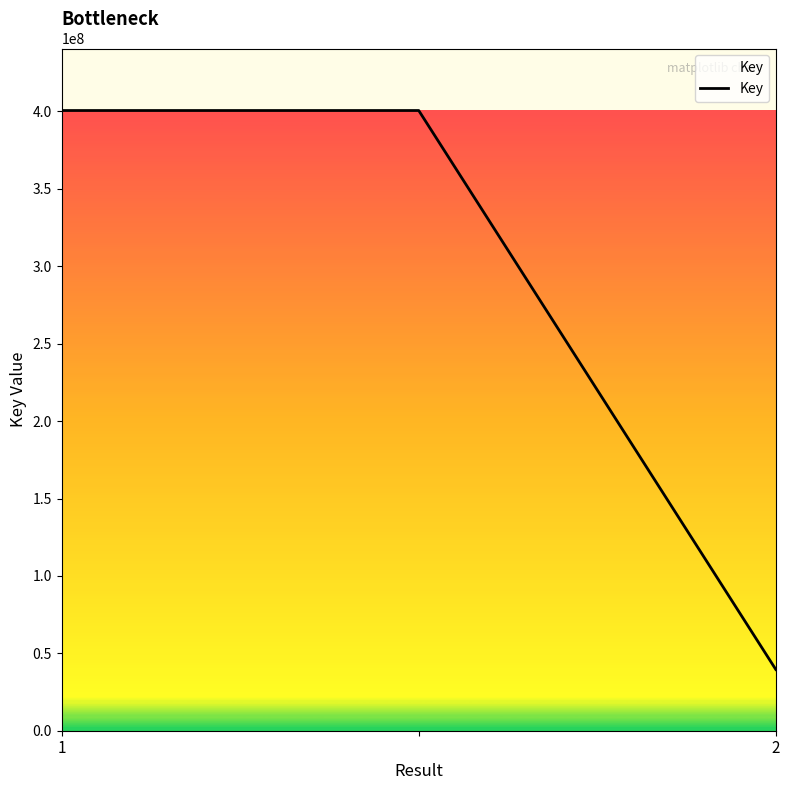

How many series are shown in this chart?

1